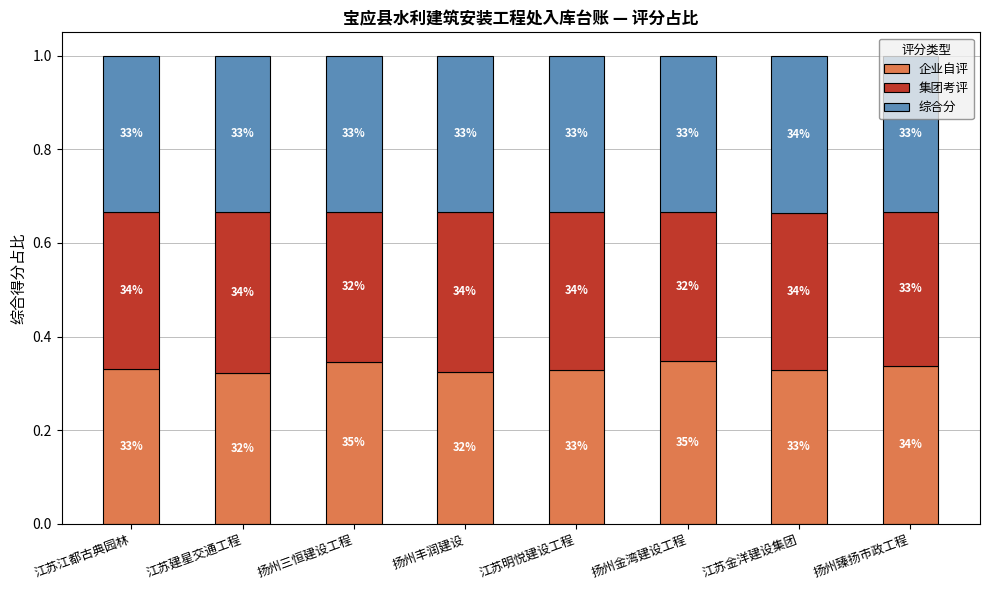

Is it true that 集团考评 equals 0.3 at 扬州臻扬市政工程?

True